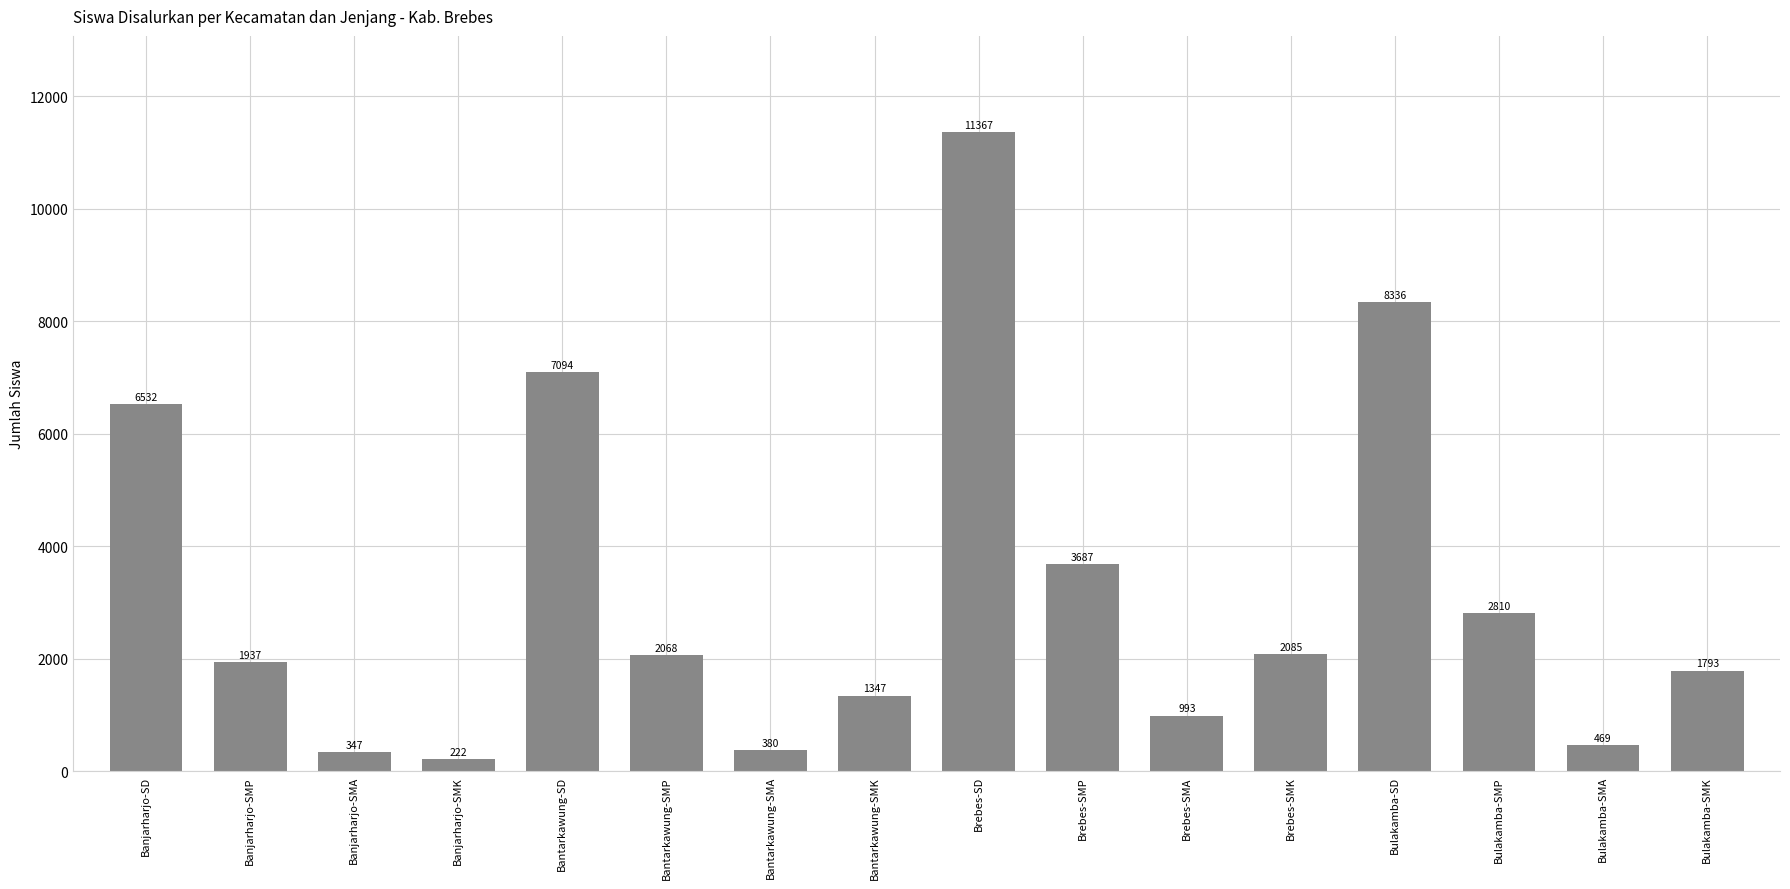

How many bars are there in total?

16